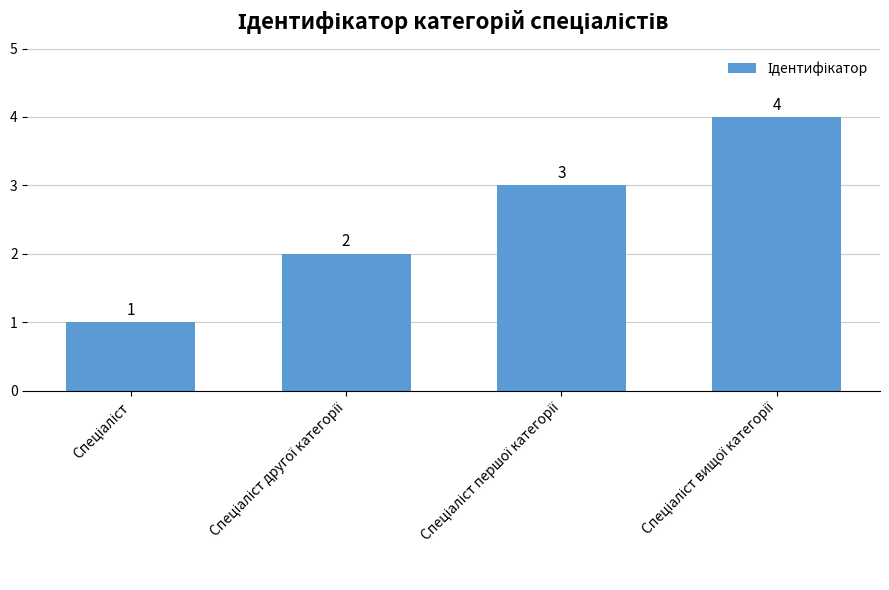

What is the value of the 3rd bar from the left?

3